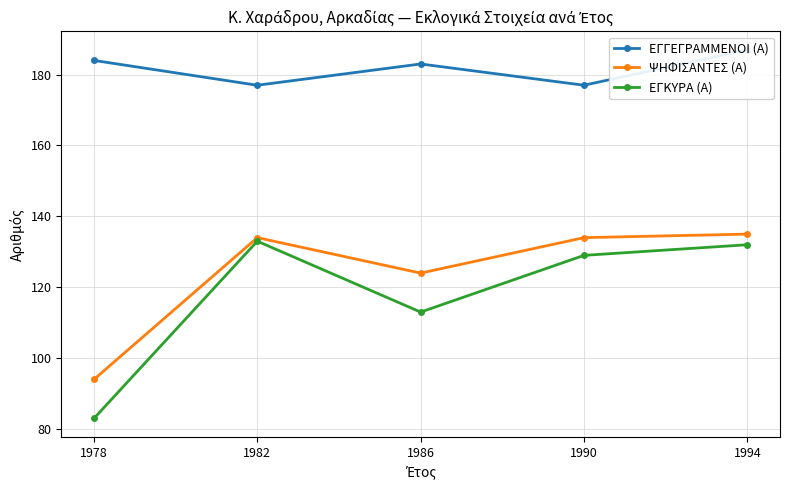

True or false: ΕΓΚΥΡΑ (Α) has more than 2 points higher than both neighbors.

False